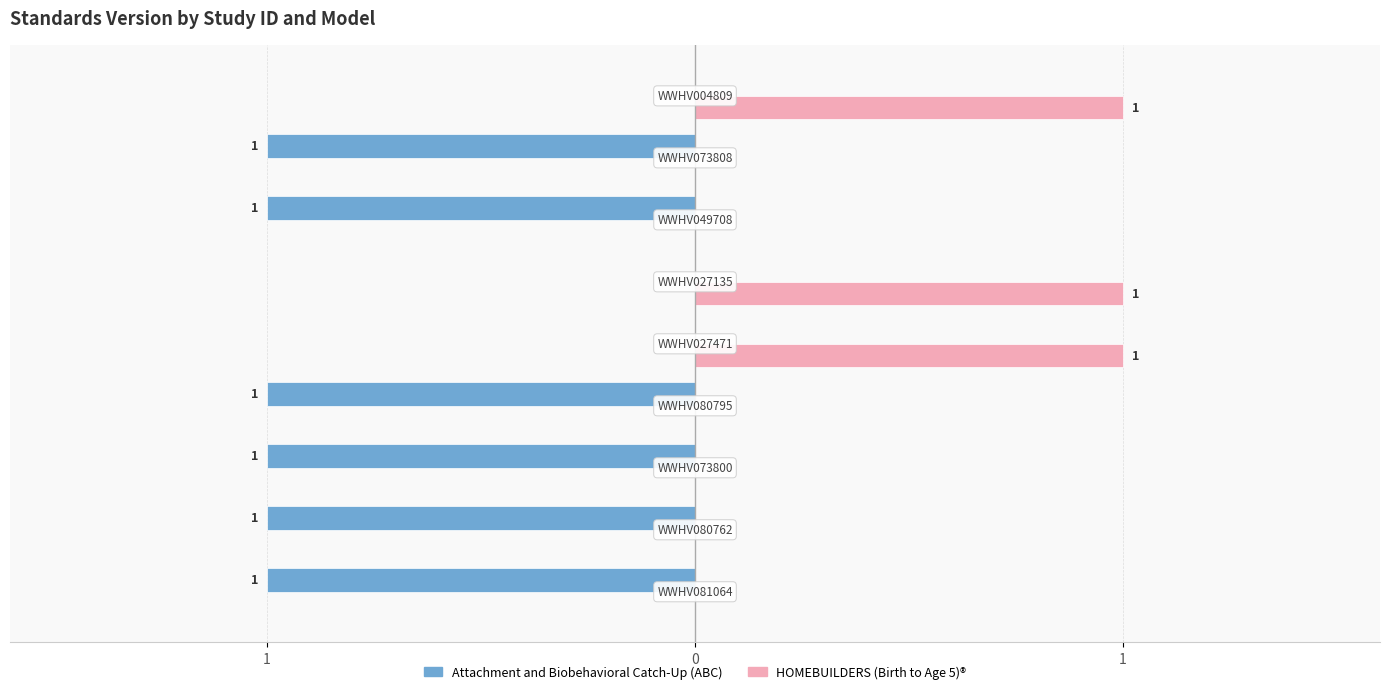

What are all the series names shown in the legend?

Attachment and Biobehavioral Catch-Up (ABC), HOMEBUILDERS (Birth to Age 5)®